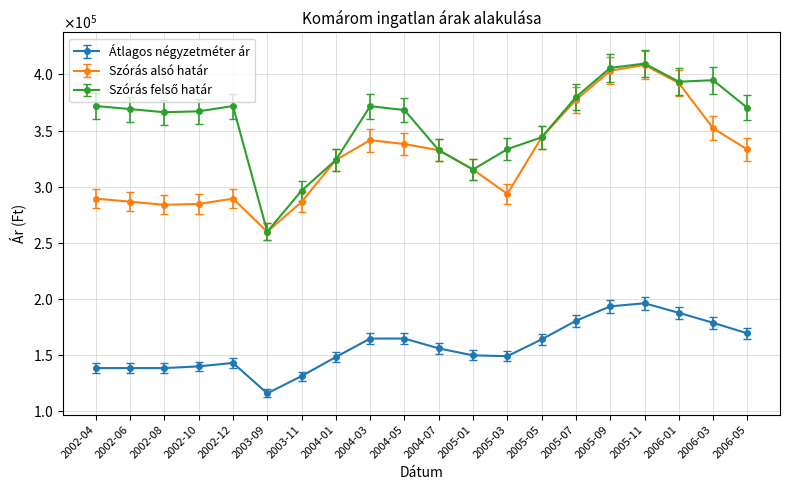

Where does the Szórás alsó határ series first go above 332511?

2004-03